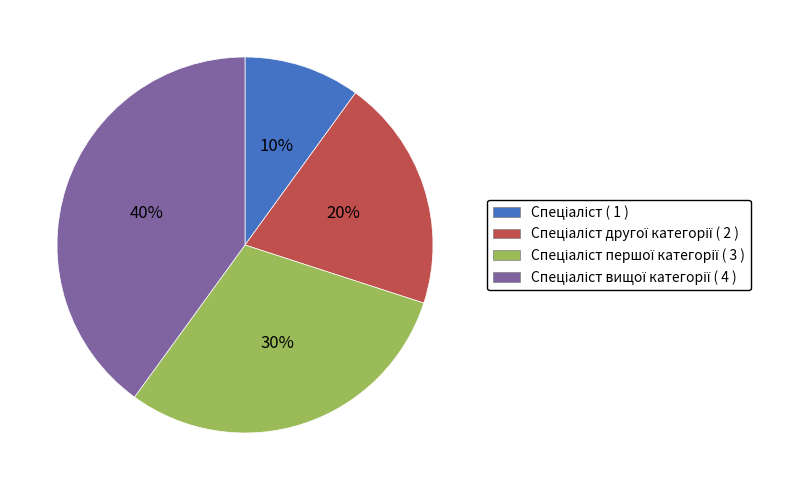

Is there a majority slice in this chart?

No